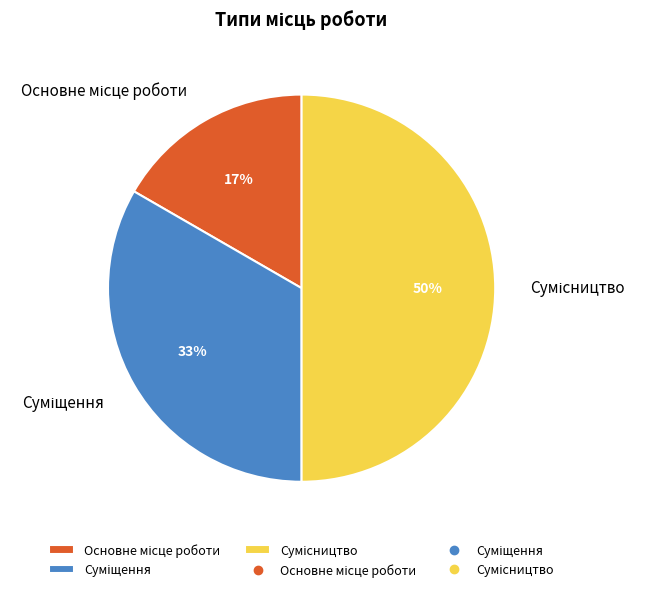

To the nearest percent, what is the difference between the largest and smallest slice percentages?

33%